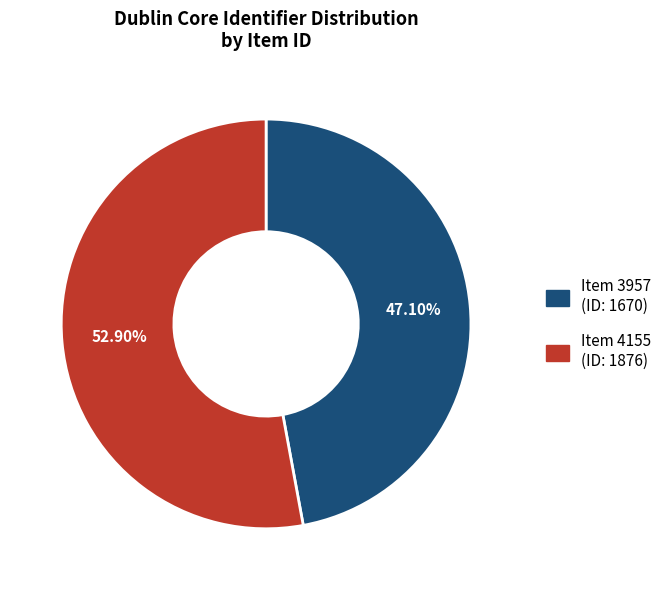

What is the smallest slice in the pie chart?

Item 3957 (ID: 1670)